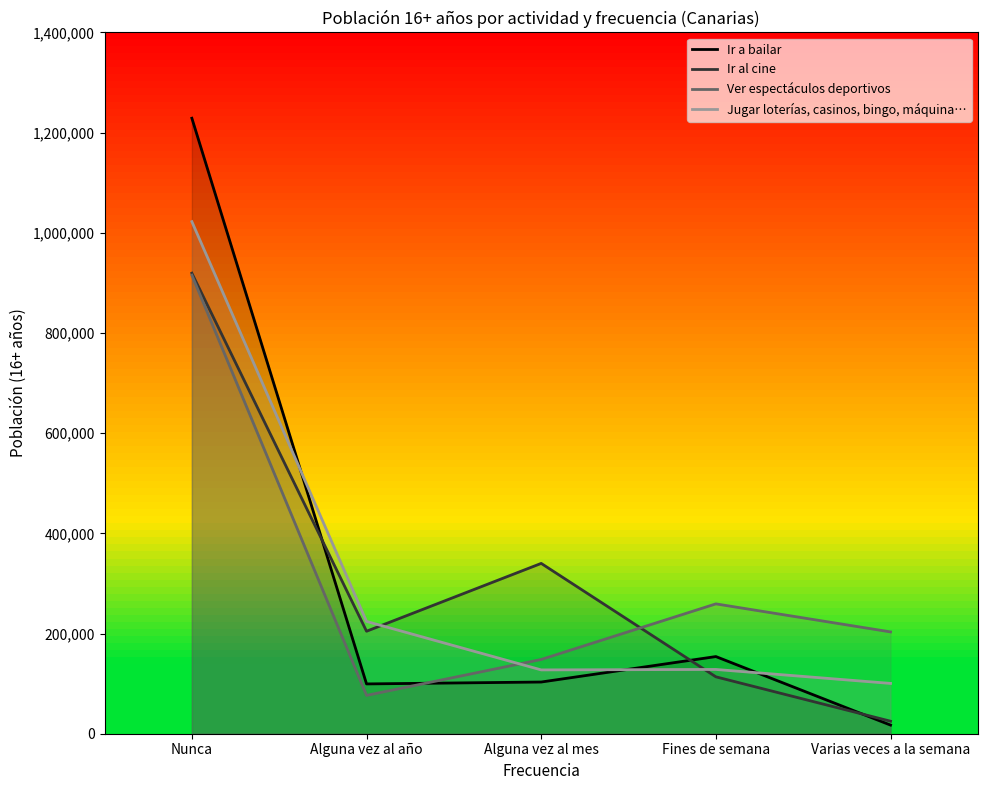

How many data points in Ir a bailar are above 103205?

2